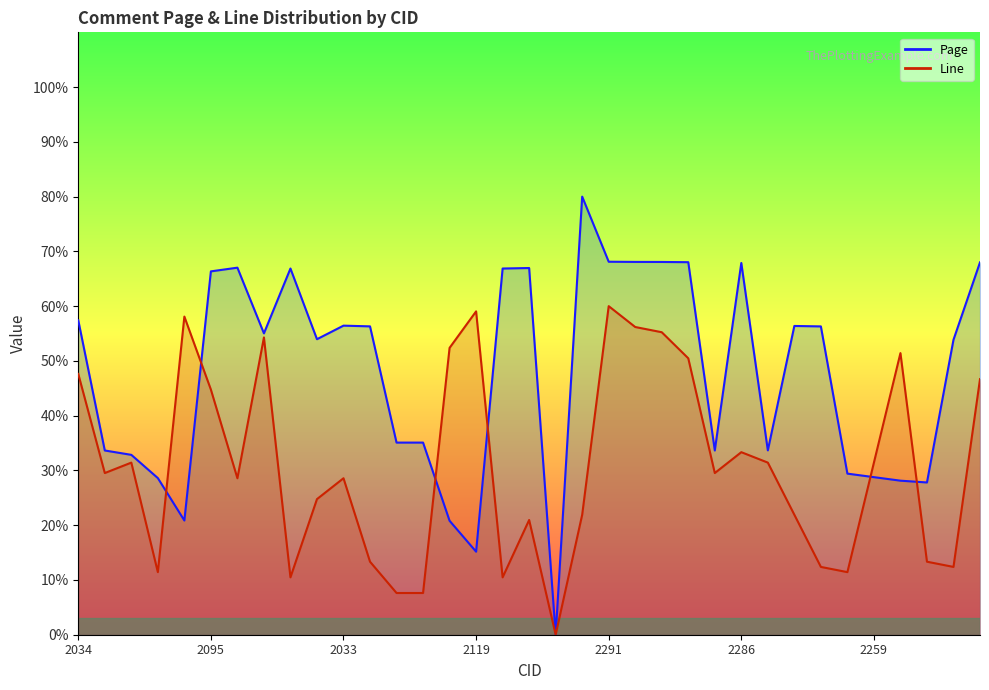

Which series ends up on top after the final intersection of Page and Line?

Page